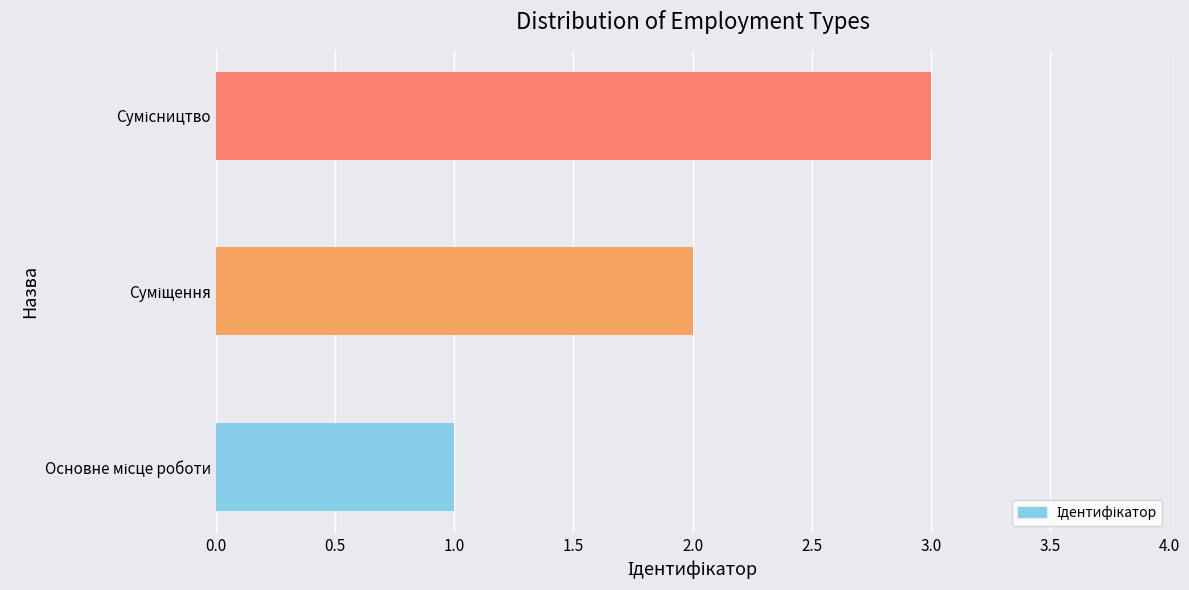

What is the sum of all values?

6